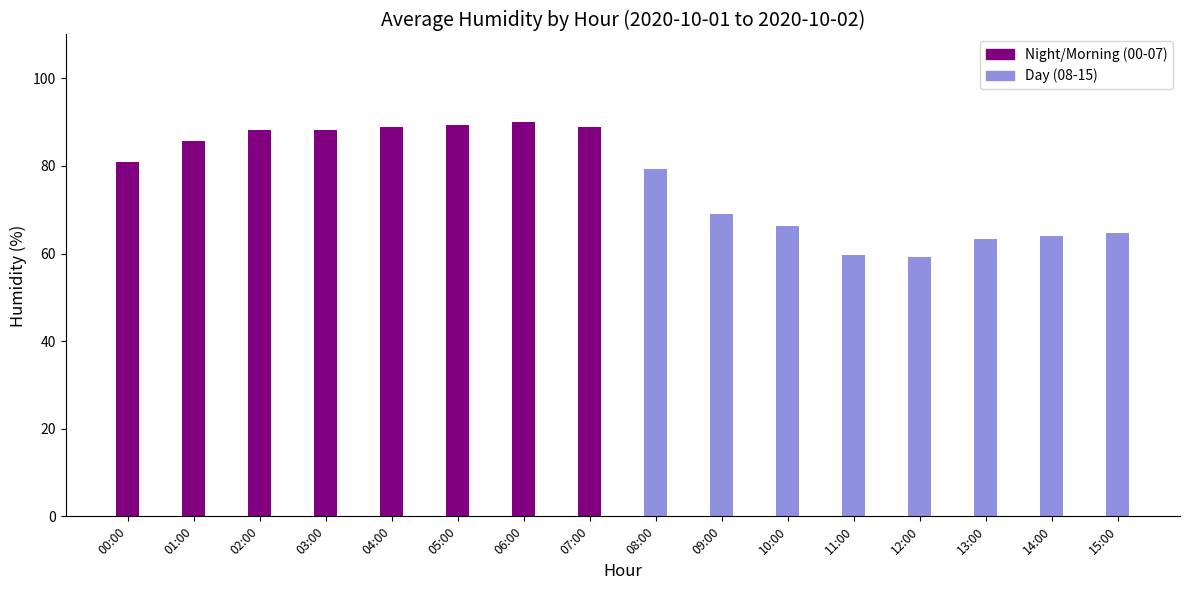

Is the value of Day (08-15) at 01:00 greater than the value of Night/Morning (00-07) at 00:00?

No